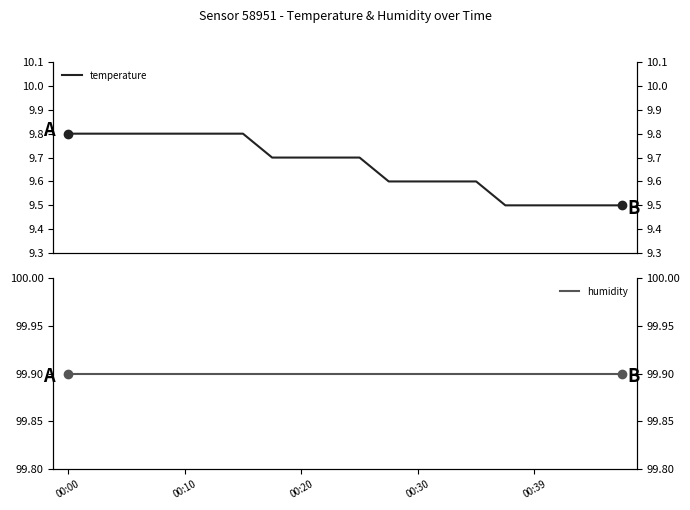

What is the value of the humidity point at the 12th from the left?

99.9